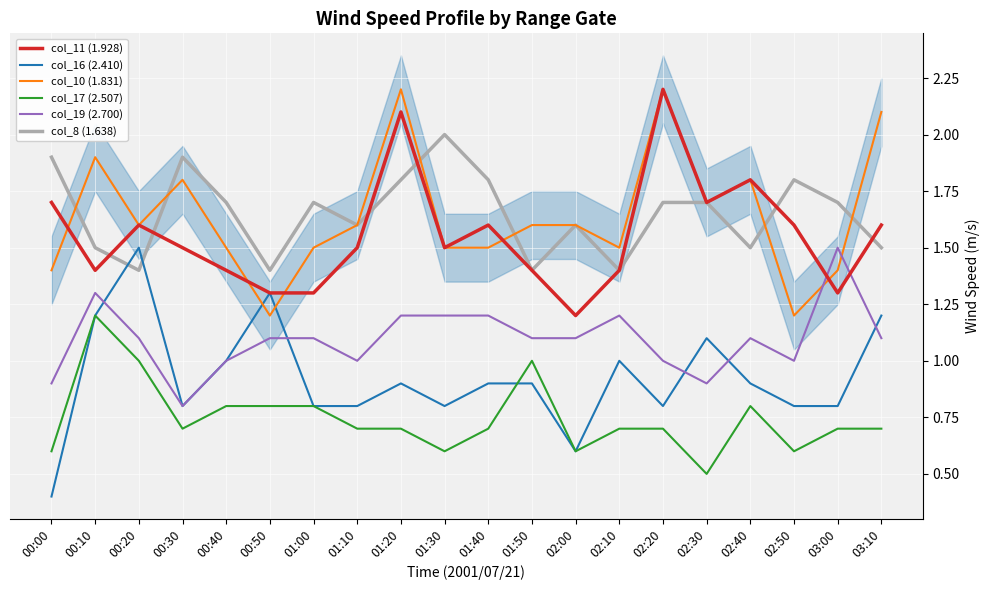

Count the col_10 (1.831) values in the range 1 to 2.

17